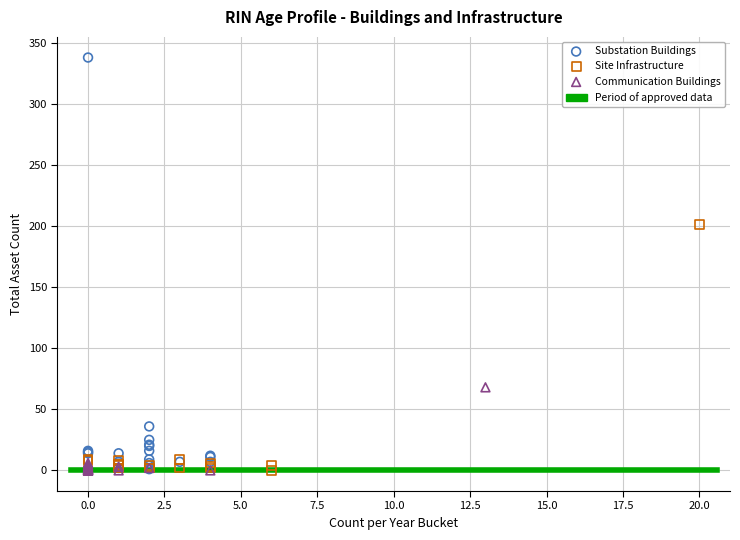

Which series has the widest spread of Y values?

Substation Buildings